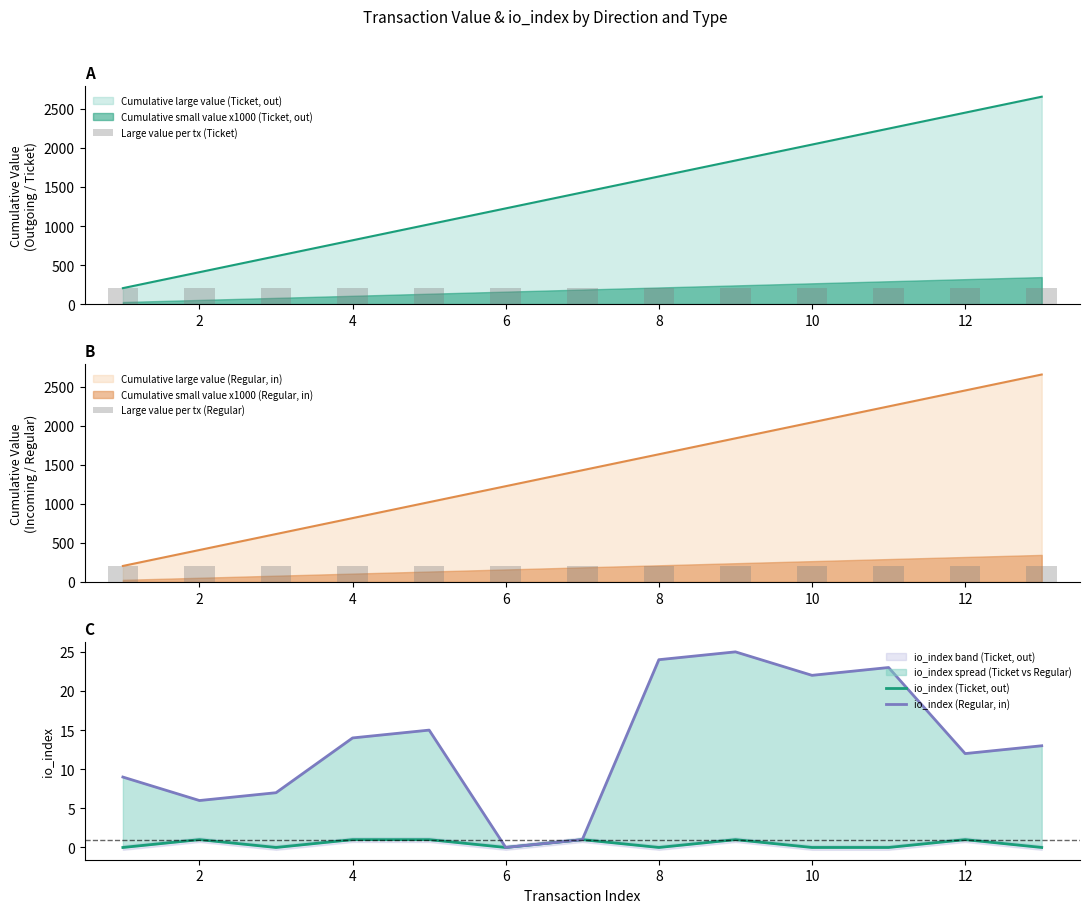

Are the bars grouped side by side (vs. stacked)?

Yes